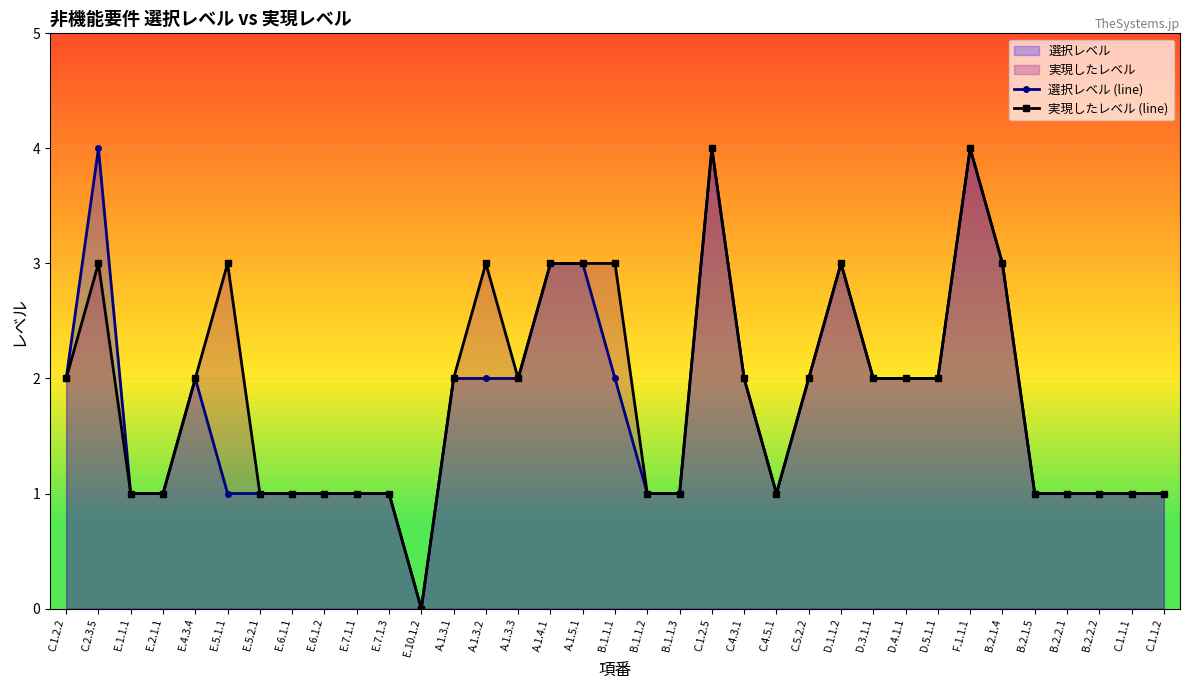

Is the value of 実現したレベル (line) at E.4.3.4 greater than the value of 選択レベル (line) at B.2.2.1?

Yes